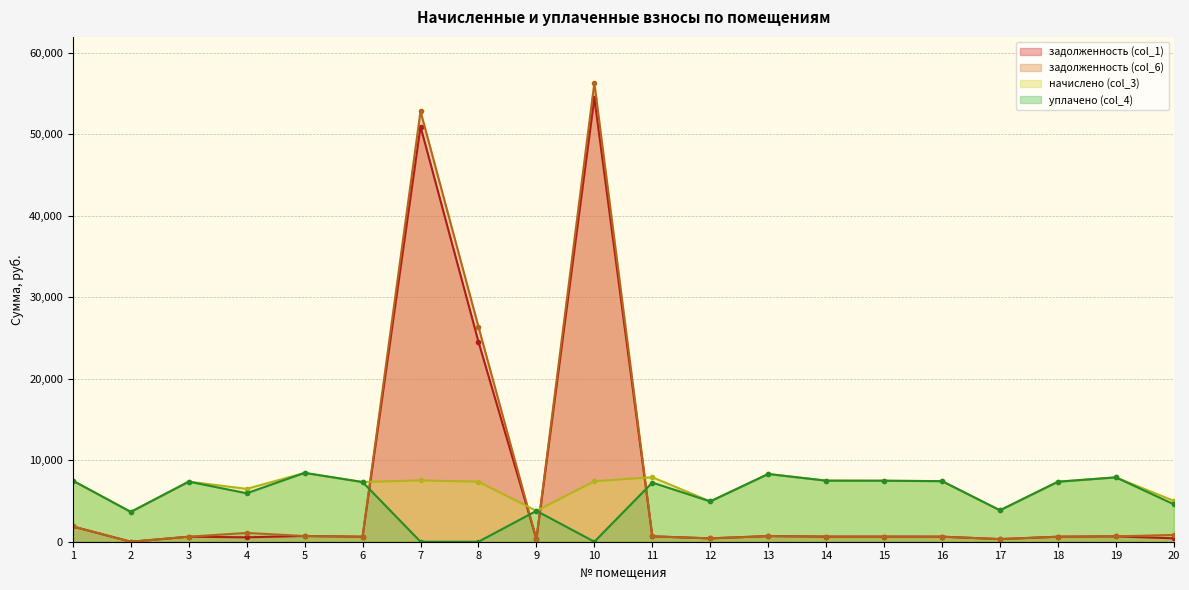

Is it true that начислено (col_3) equals 3856.1 at 17?

True